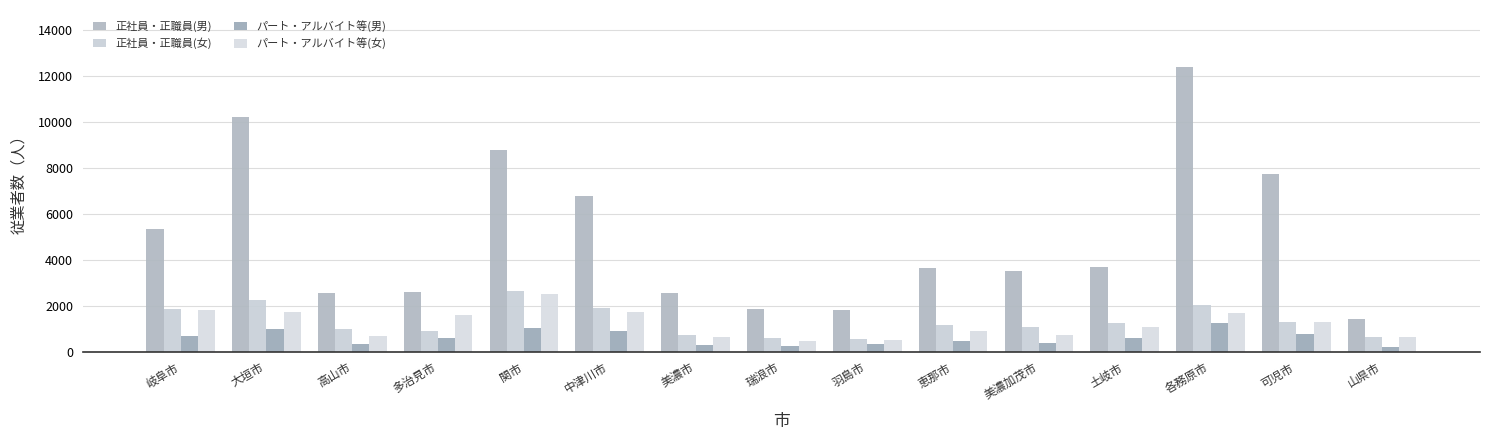

Count the number of data series in this chart.

4